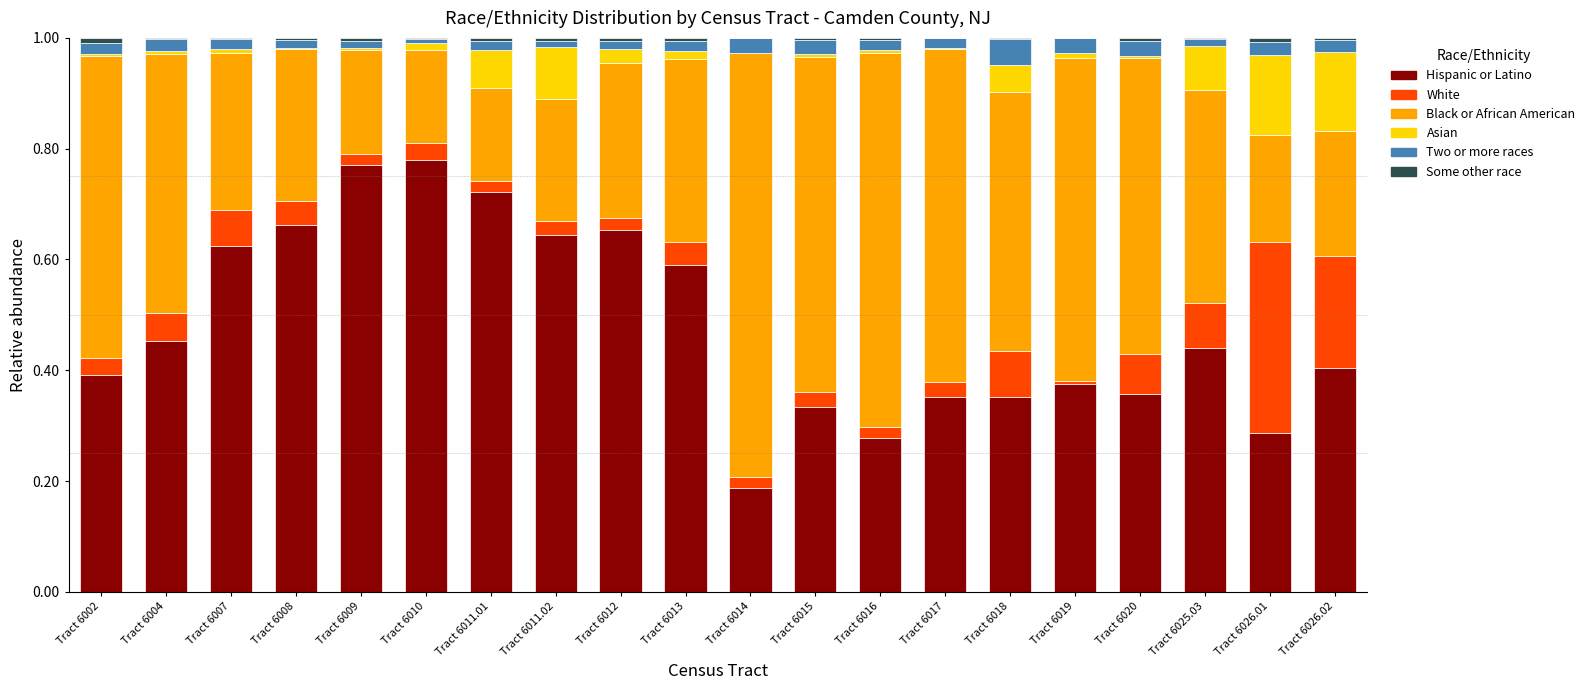

The Hispanic or Latino series shows 0.1 at Tract 6017. True or false?

False